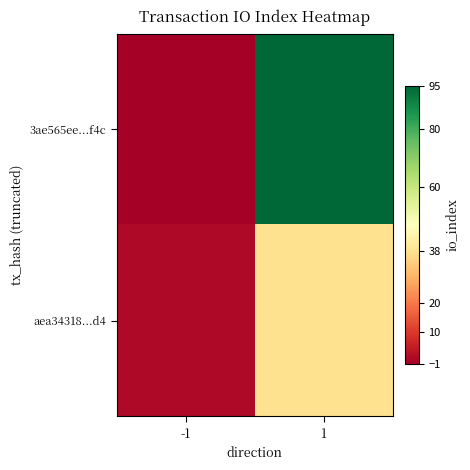

Reading left to right, what are all the values shown in this chart?

3ae565ee...f4c: -1=-1	1=95
aea34318...d4: -1=1	1=38